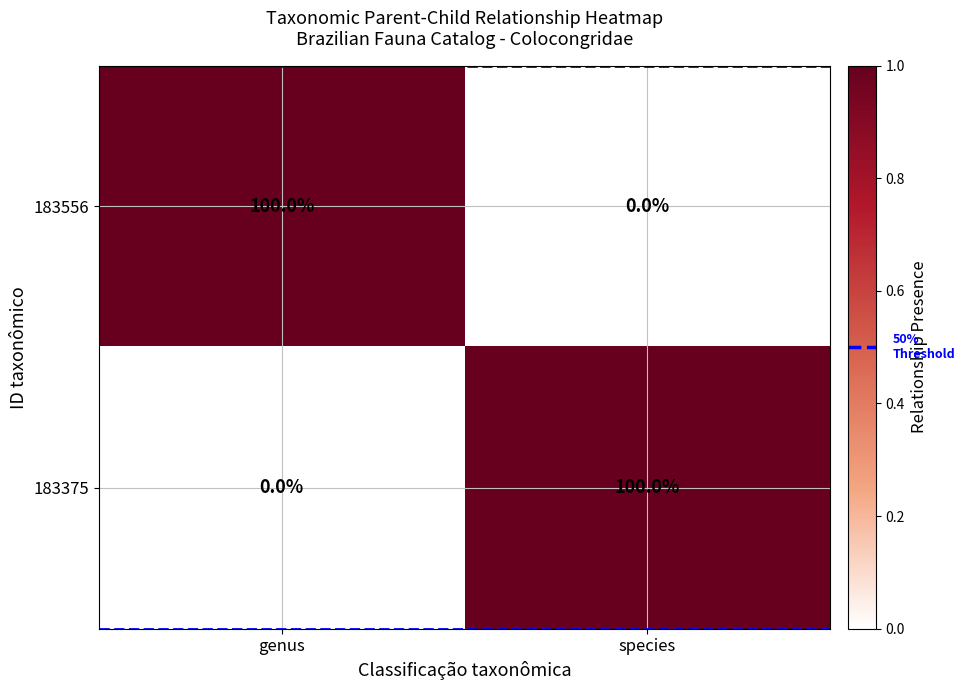

True or false: 183556 has a value of 145 at genus.

False